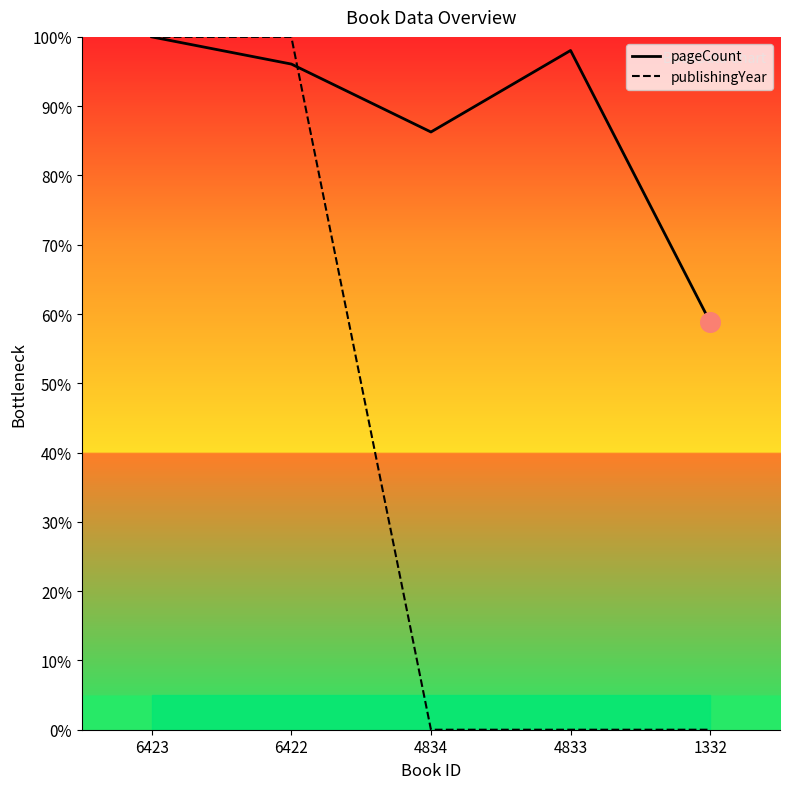

At which category is the sum across all series the highest?

6423